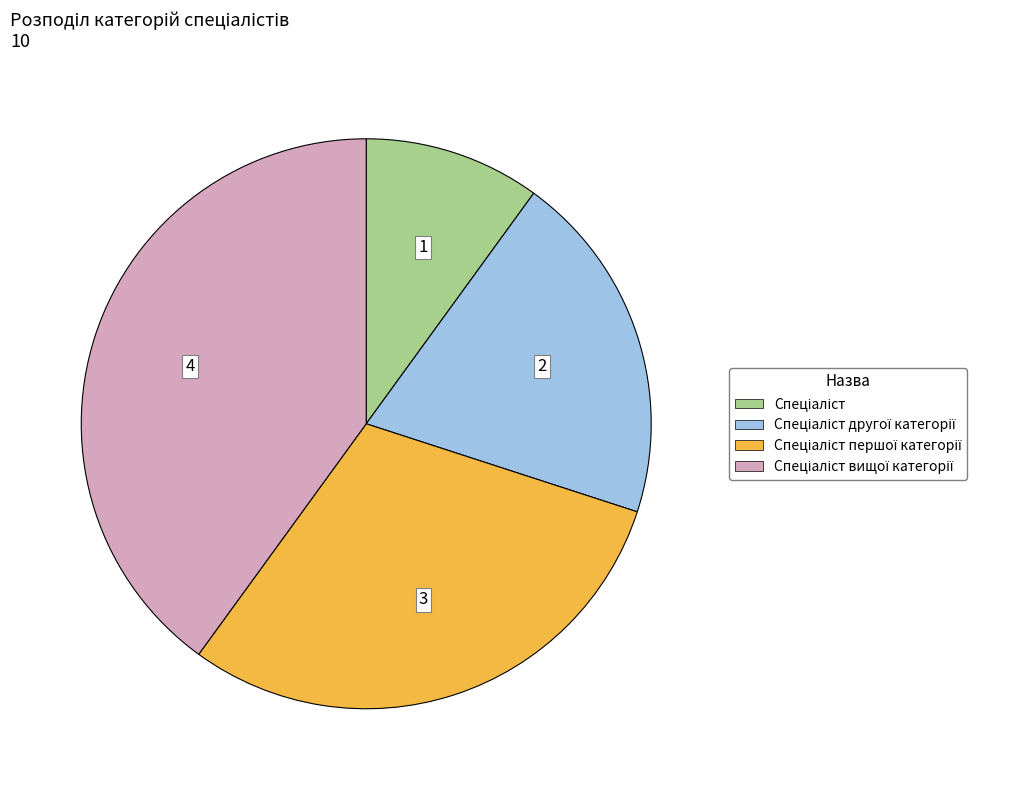

Is there any slice that represents more than half of the pie?

No